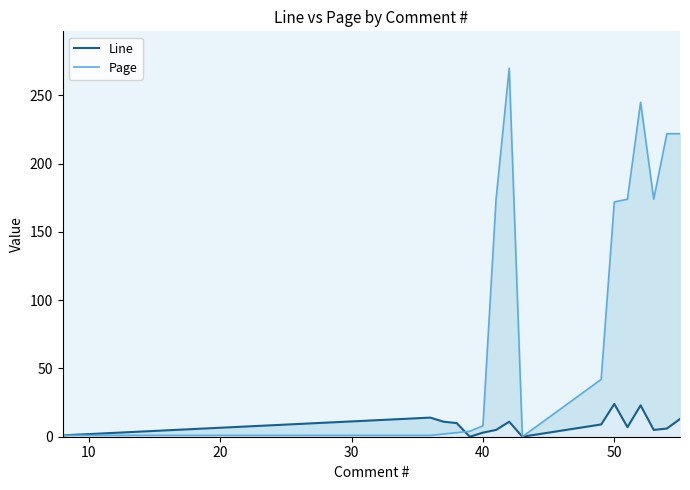

The Line series shows 15 at 12. True or false?

False